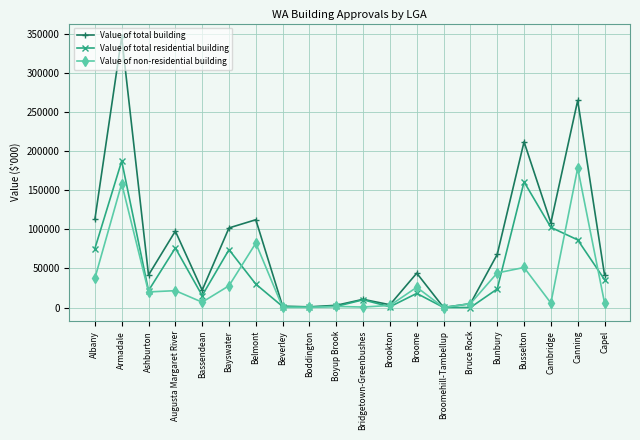

What is the sum of all Value of non-residential building values?

675515.8